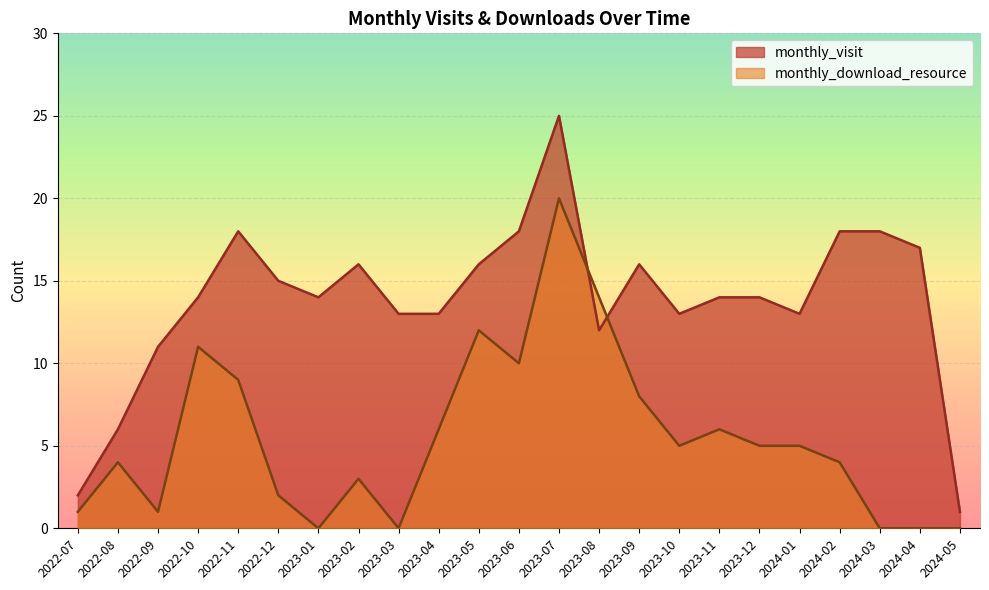

What is the approximate value of monthly_download_resource at 2023-11, to the nearest 10?

10